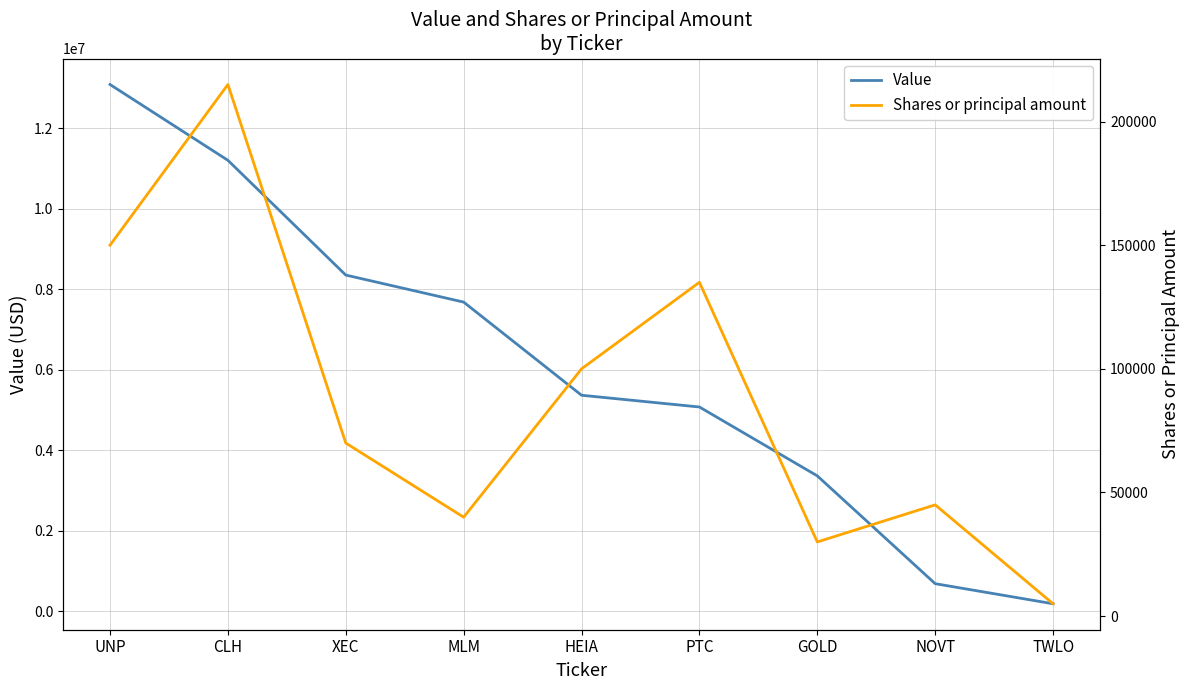

The value of Value at HEIA is 2096288. True or false?

False